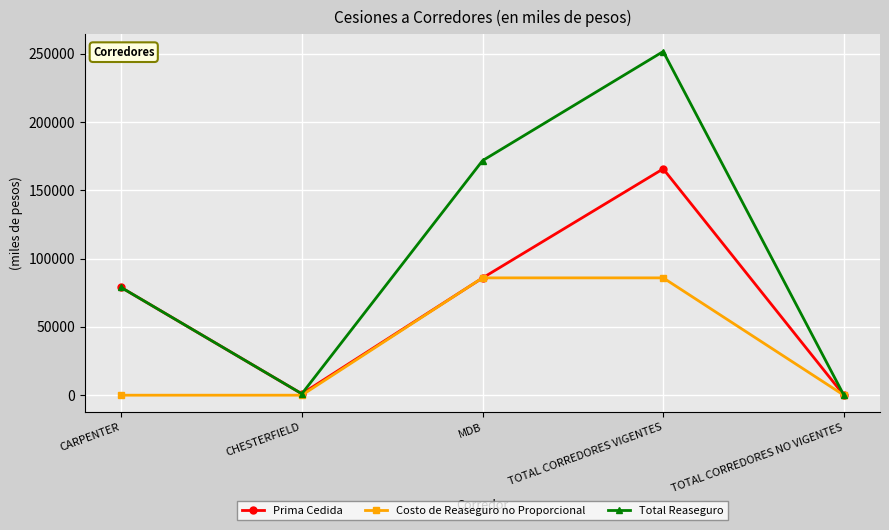

Is this an area chart (filled region under the line)?

No